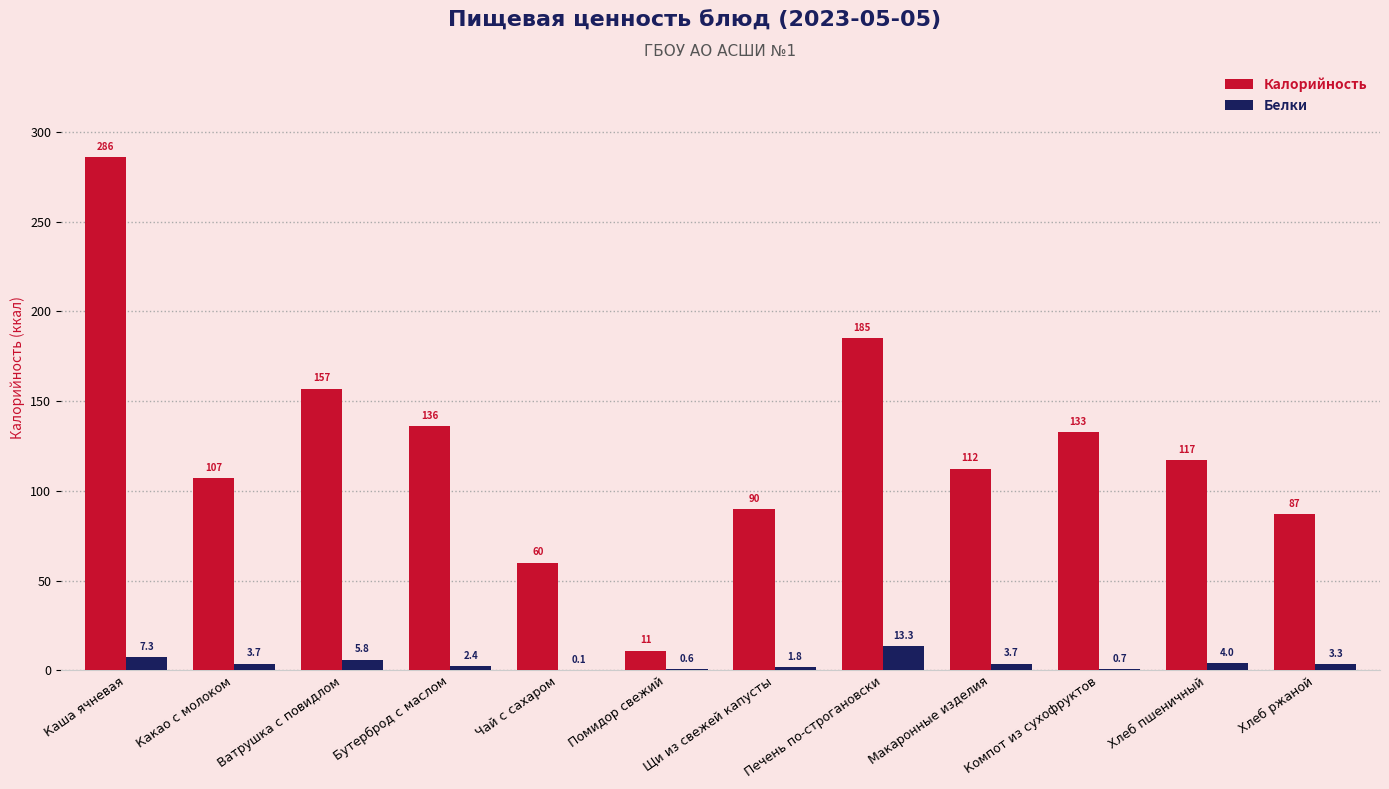

Between Макаронные изделия and Хлеб ржаной, which series saw the biggest shift?

Калорийность